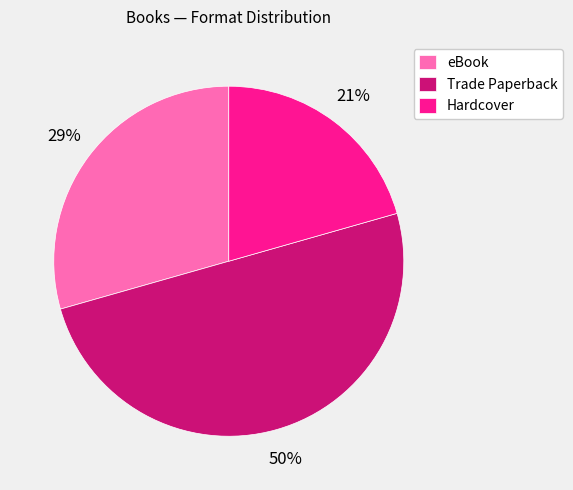

How many slices are in this pie chart?

3